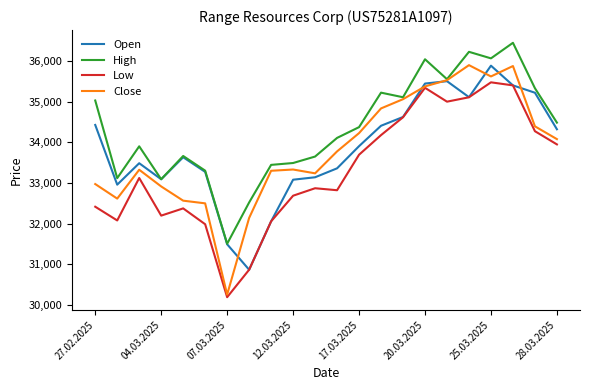

True or false: Low has more than 0 points higher than both neighbors.

True